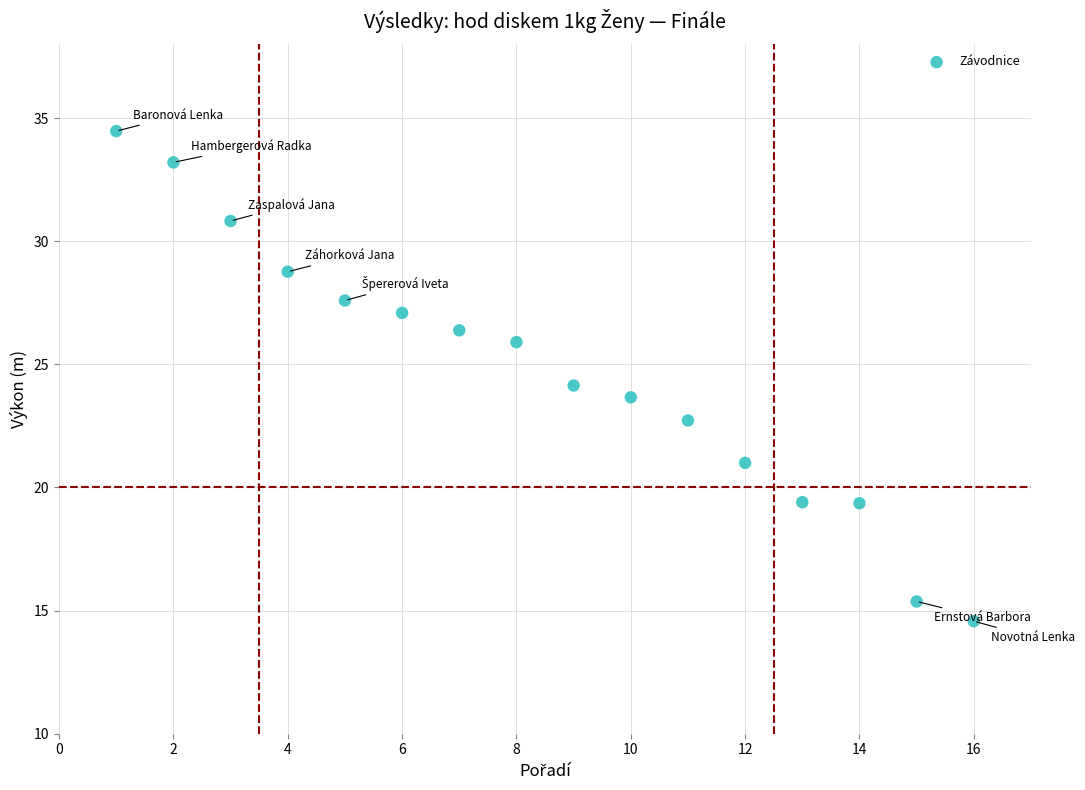

What is the range of Y values (max minus min)?

19.9